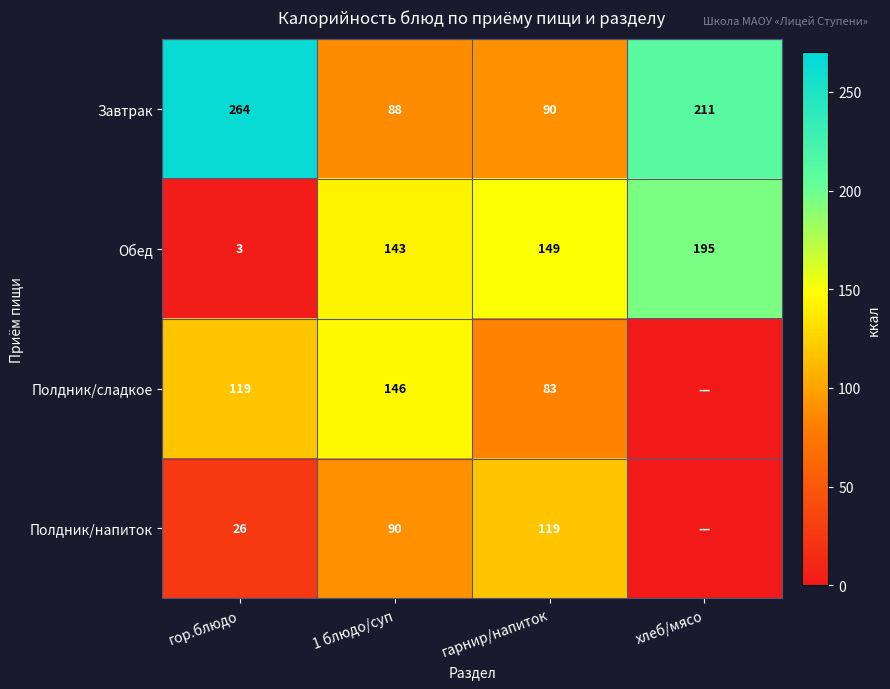

The Полдник/сладкое series shows 146 at 1 блюдо/суп. True or false?

True